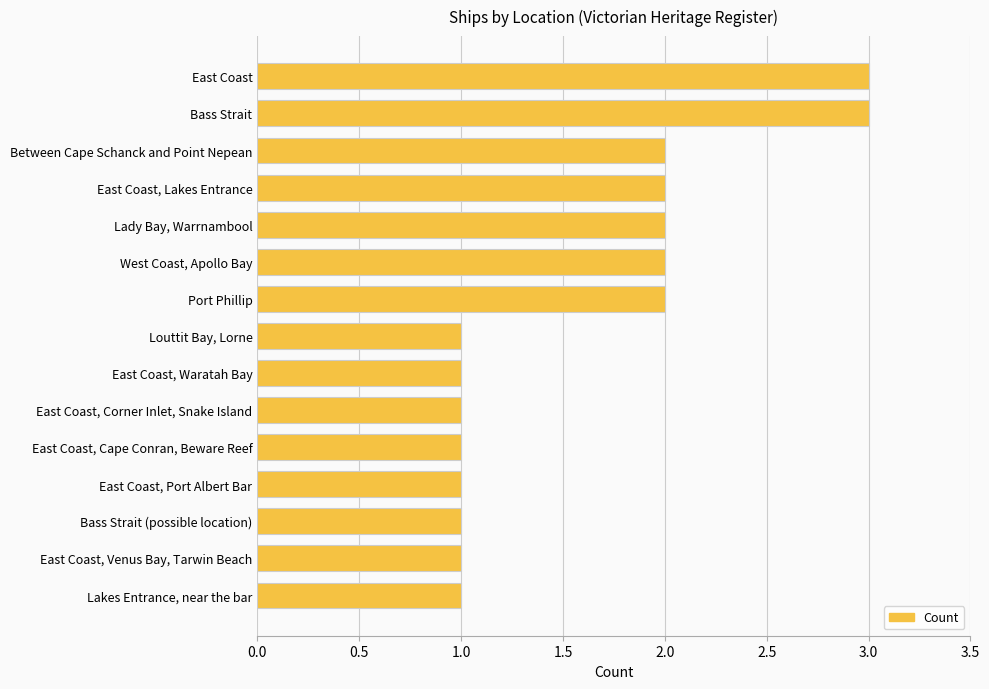

The value at East Coast, Venus Bay, Tarwin Beach is 1. True or false?

True